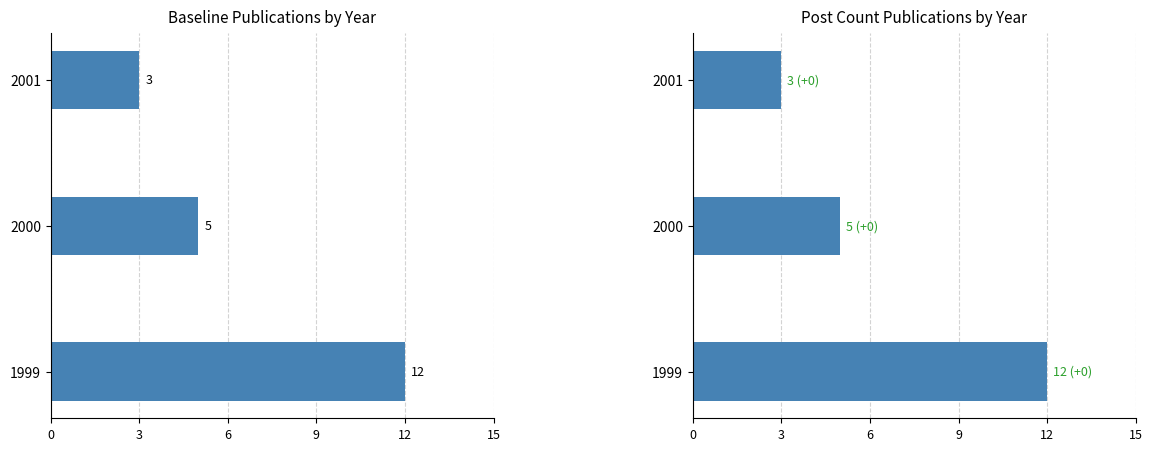

The value at 1999 is 8. True or false?

False